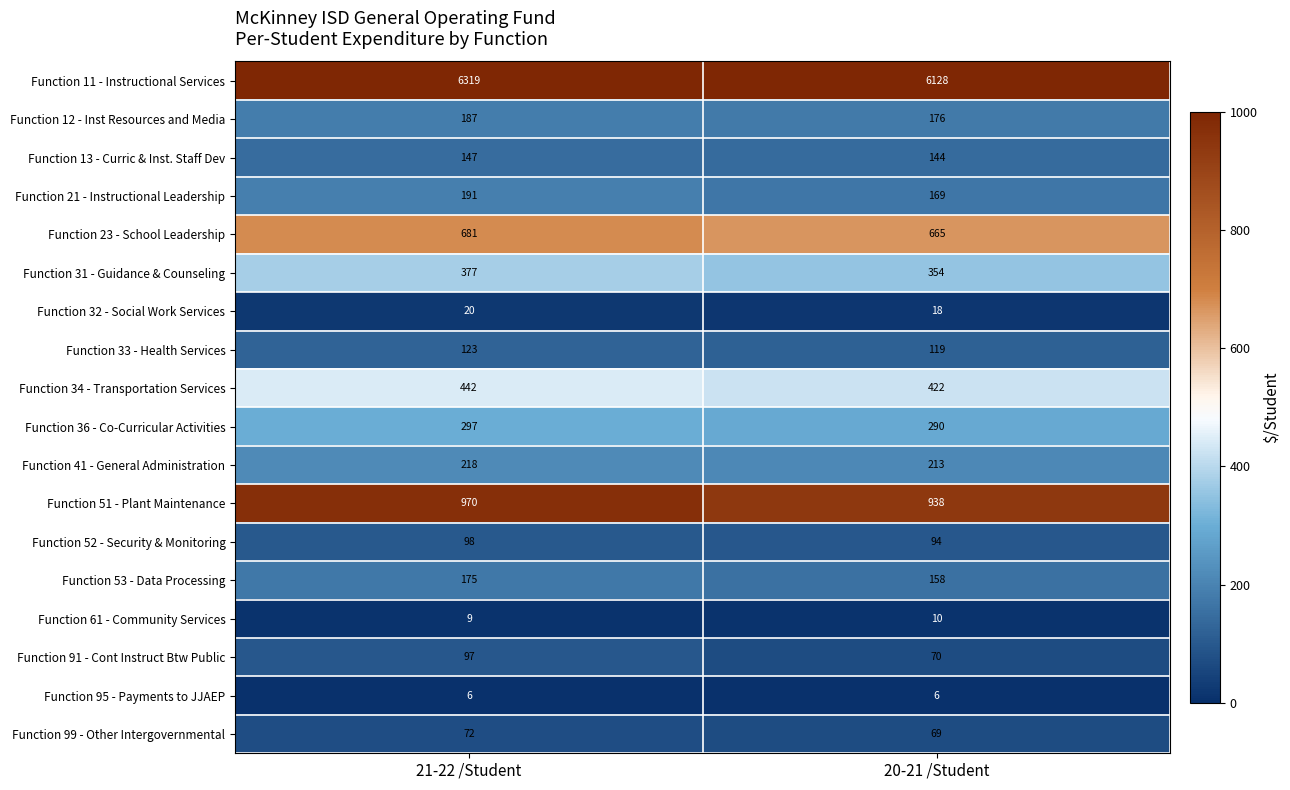

Which series has the largest total across all categories?

Function 11 - Instructional Services